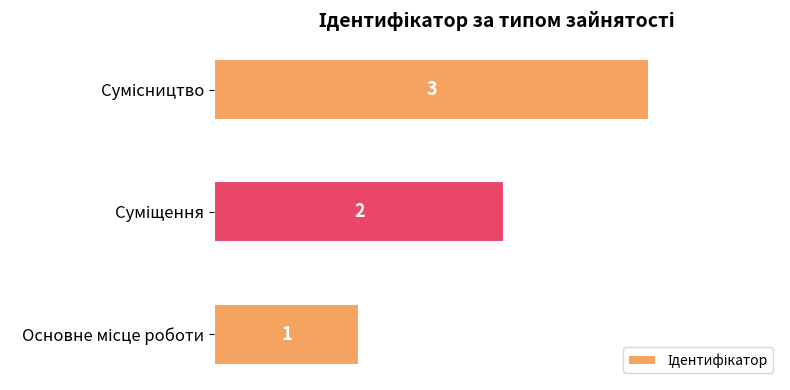

How many values are between 1 and 3?

3